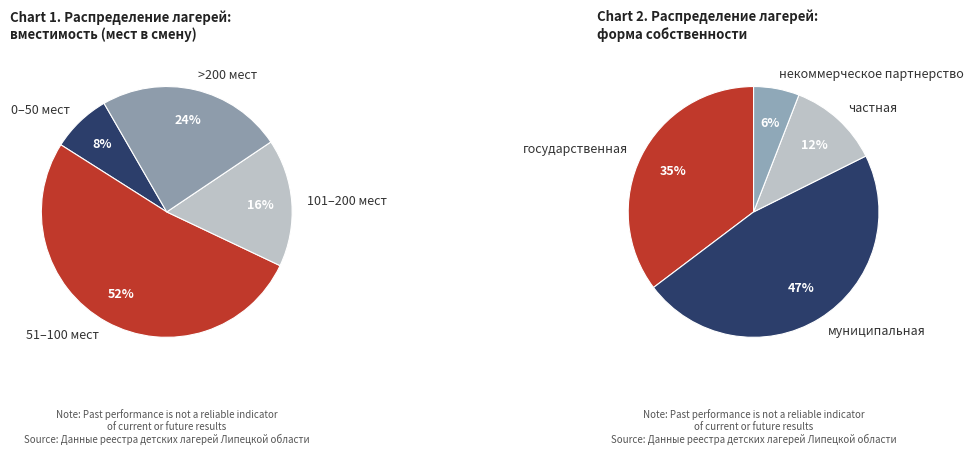

Does 97 мест represent more than half of the total?

No